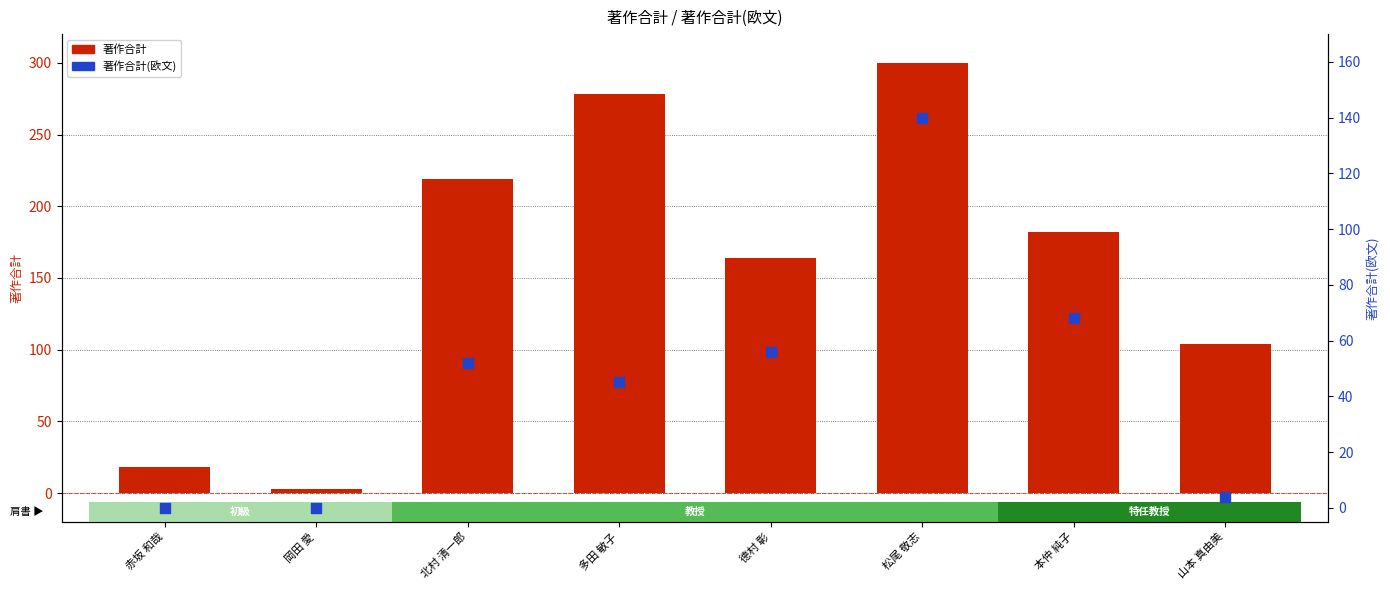

What is the total value across all series at 松尾 敬志?

440